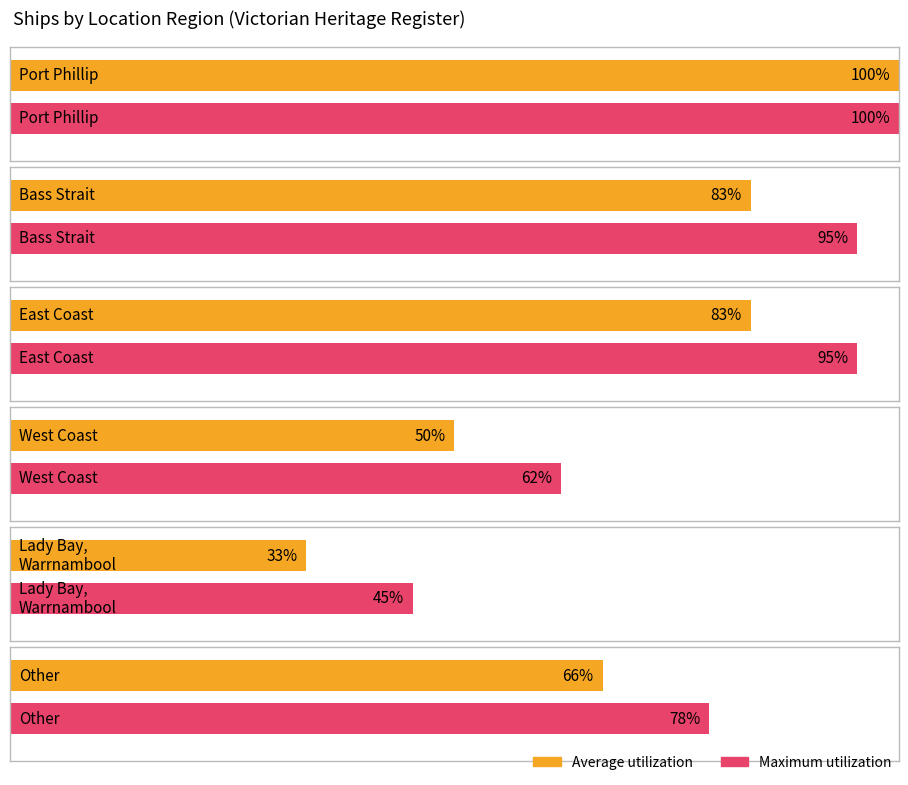

The chart shows a value of 9 at Bass Strait. True or false?

False